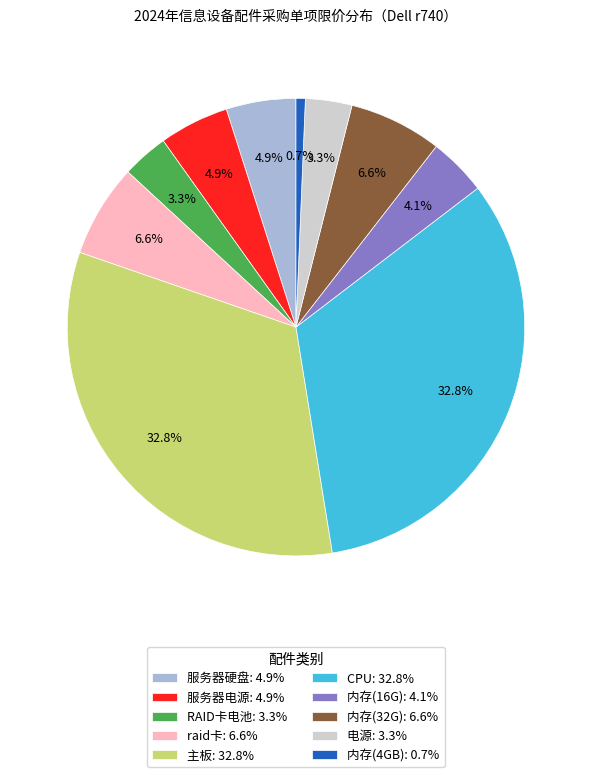

How much of the chart is everything except 服务器电源?

95.1%